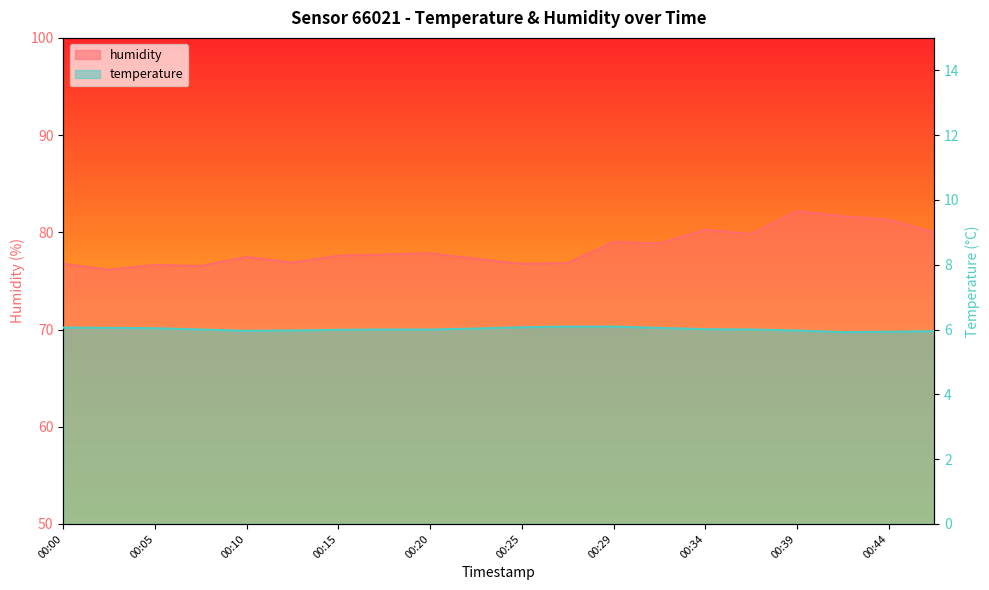

How many distinct data groups are displayed?

2